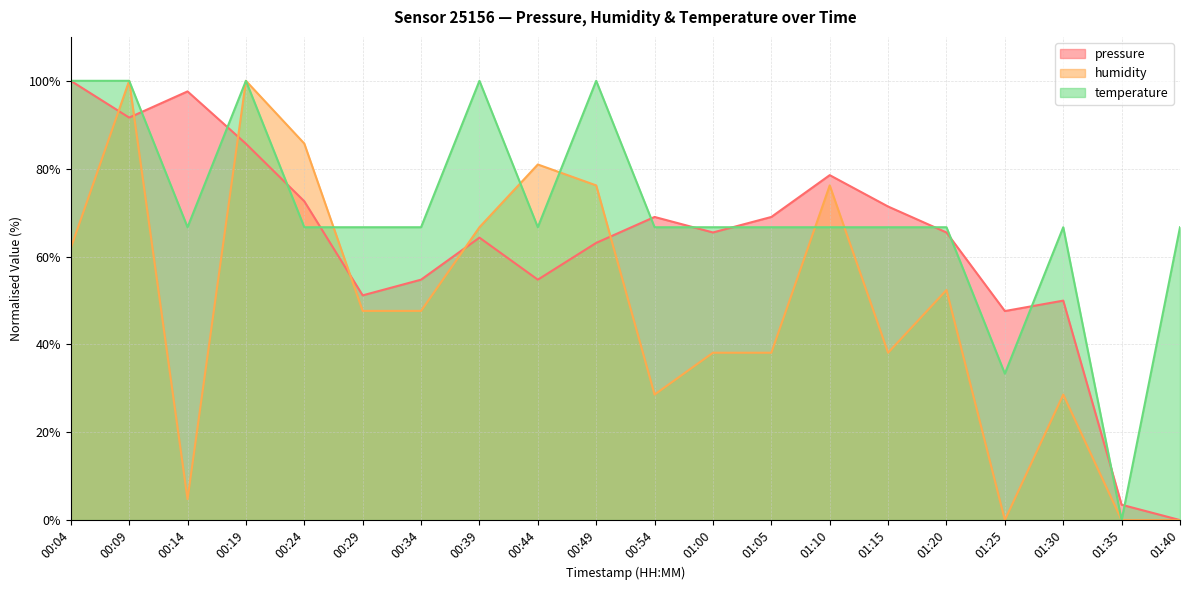

What is the highest value of the temperature series?

100.0